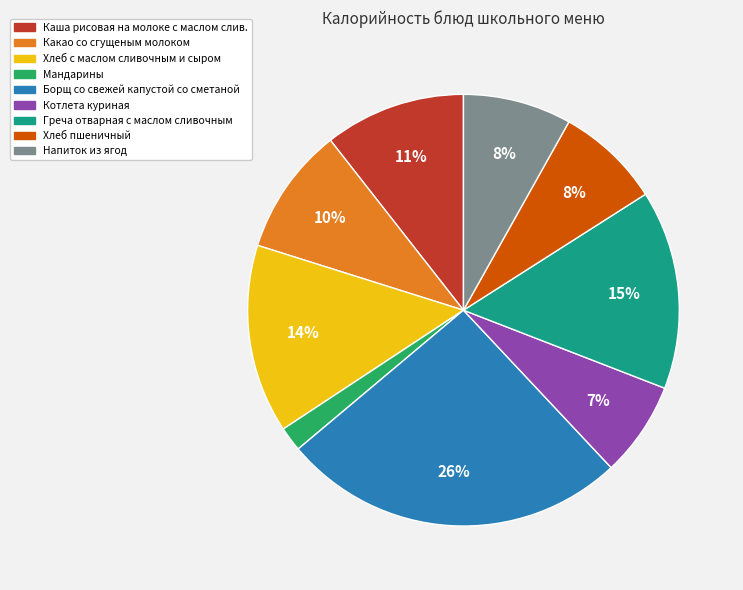

What is the smallest slice in the pie chart?

Мандарины